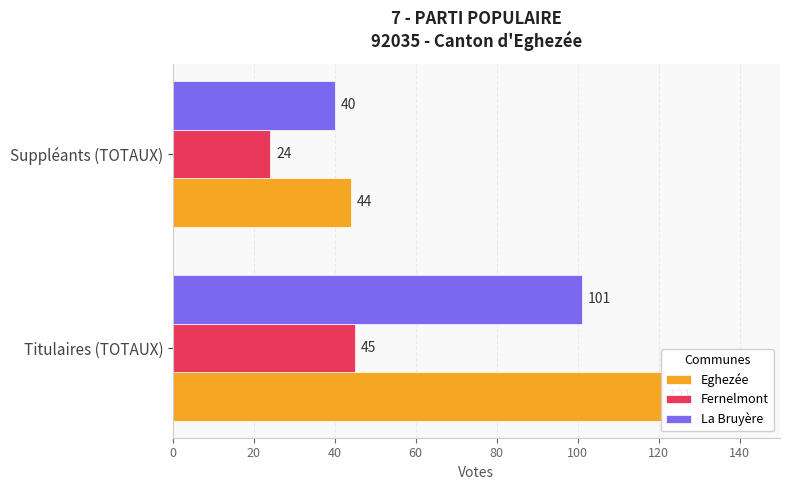

What is the highest value of the Eghezée series?

121